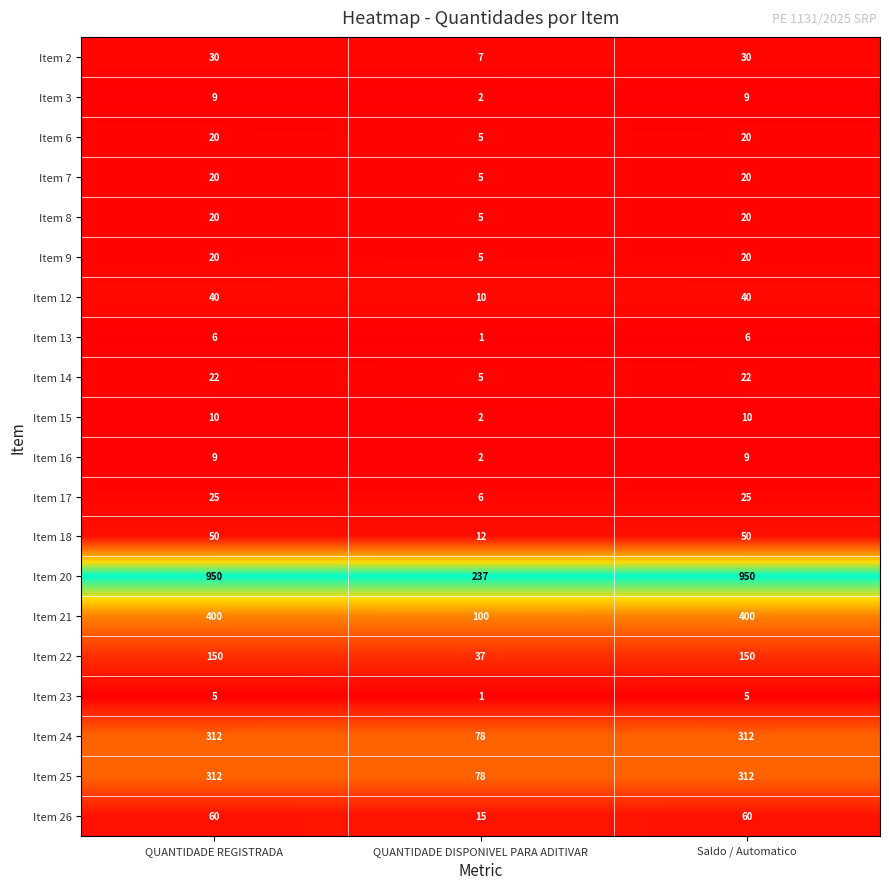

How many Item 16 values are between 2 and 9?

3